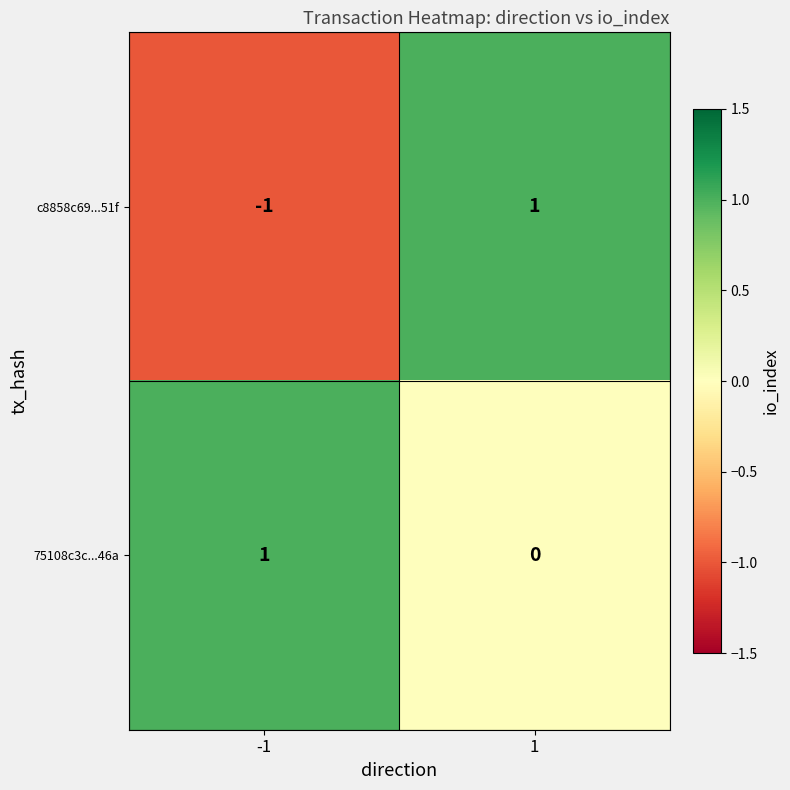

Rank the series at 1 from lowest to highest value.

75108c3c...46a, c8858c69...51f